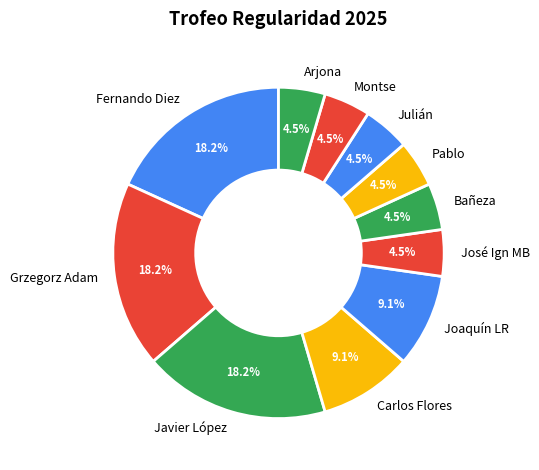

Does any single category account for the majority?

No